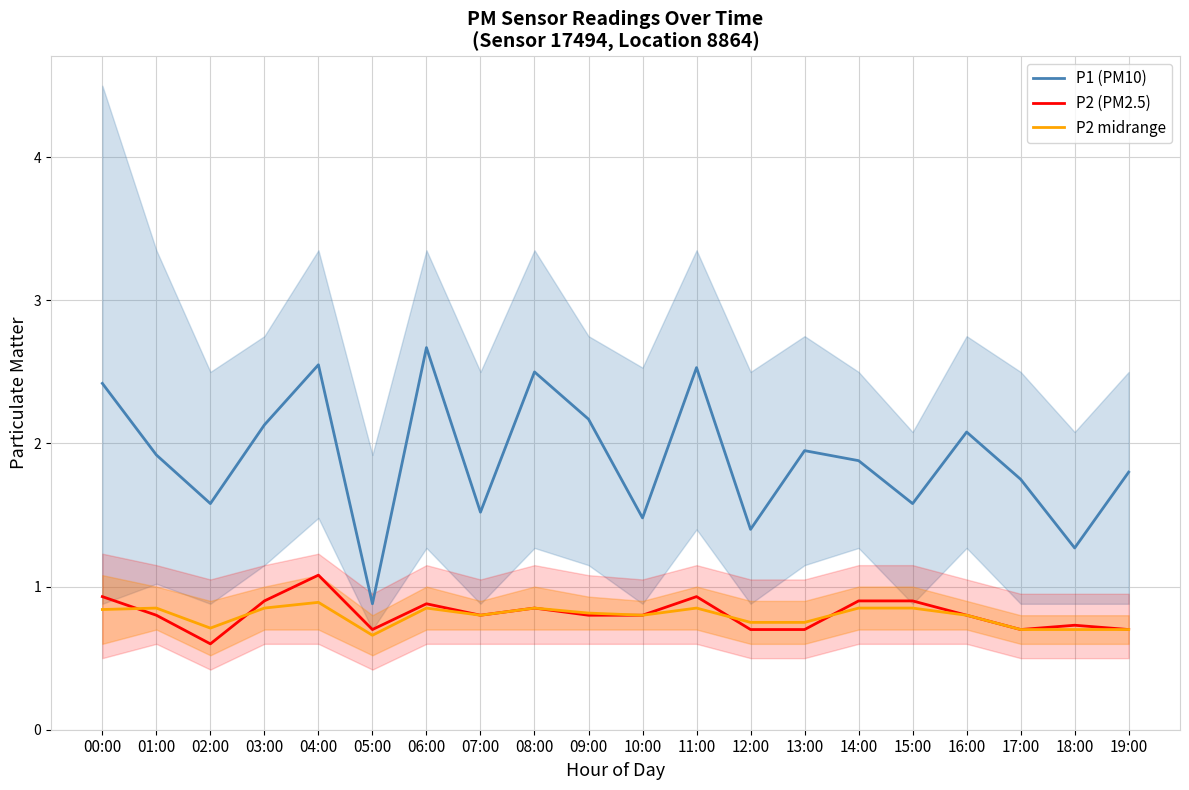

Rank the categories by P2 (PM2.5) value from lowest to highest.

02:00, 05:00, 12:00, 13:00, 17:00, 19:00, 18:00, 01:00, 07:00, 09:00, 10:00, 16:00, 08:00, 06:00, 03:00, 14:00, 15:00, 00:00, 11:00, 04:00